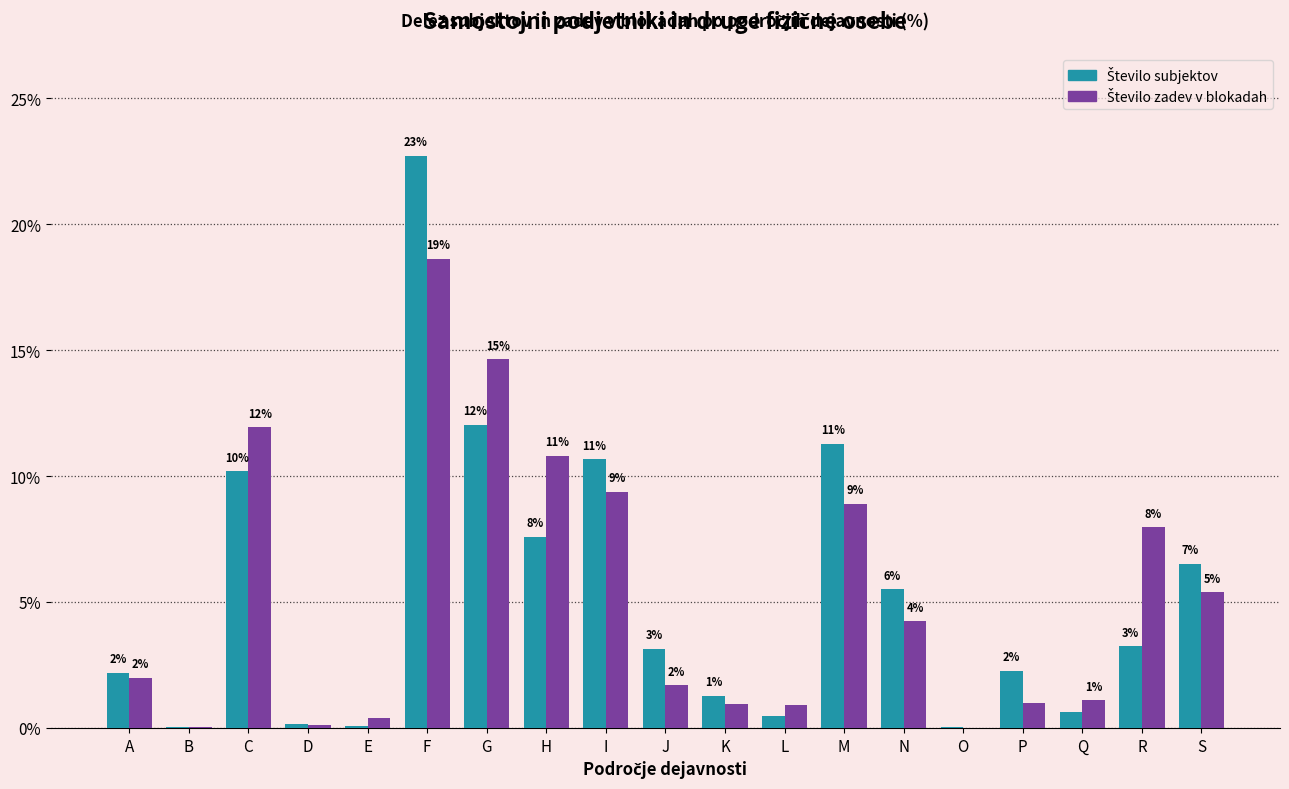

How many values in the Število subjektov series exceed 3?

10